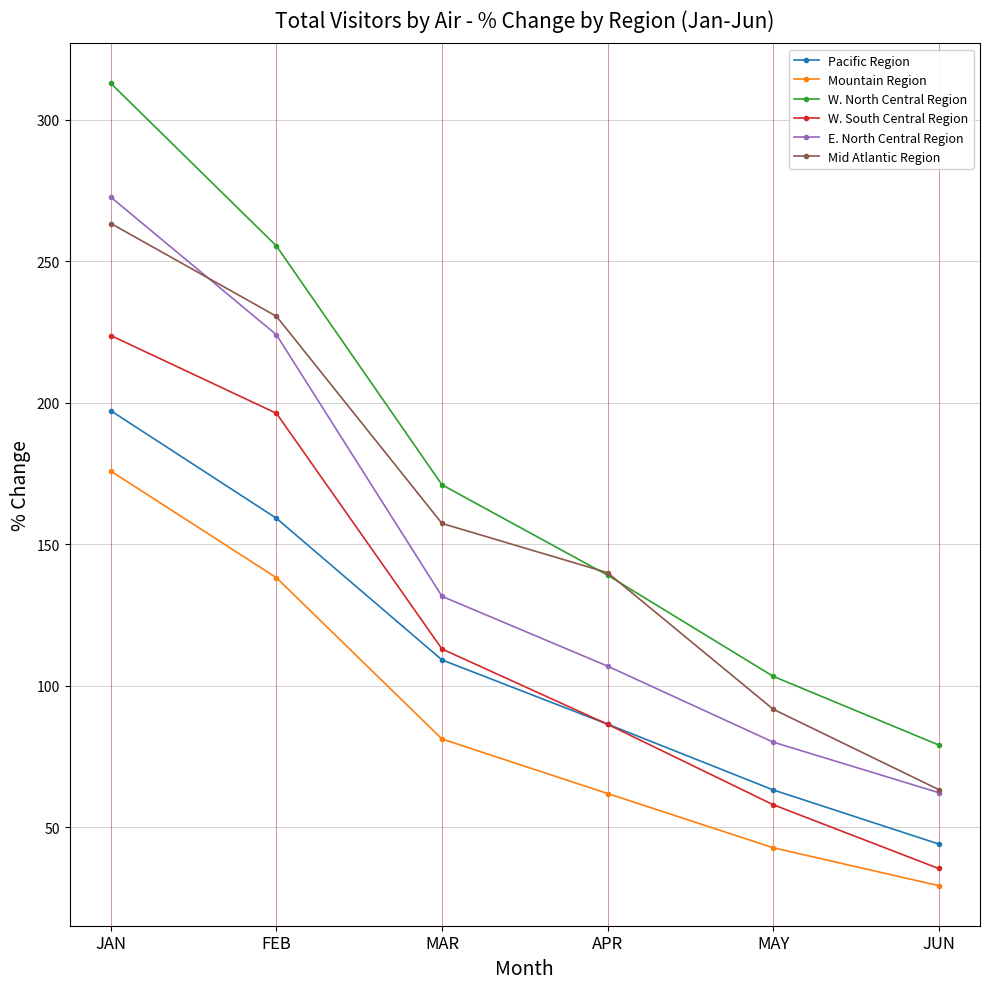

What is the spread (max minus min) of values at JUN?

49.7